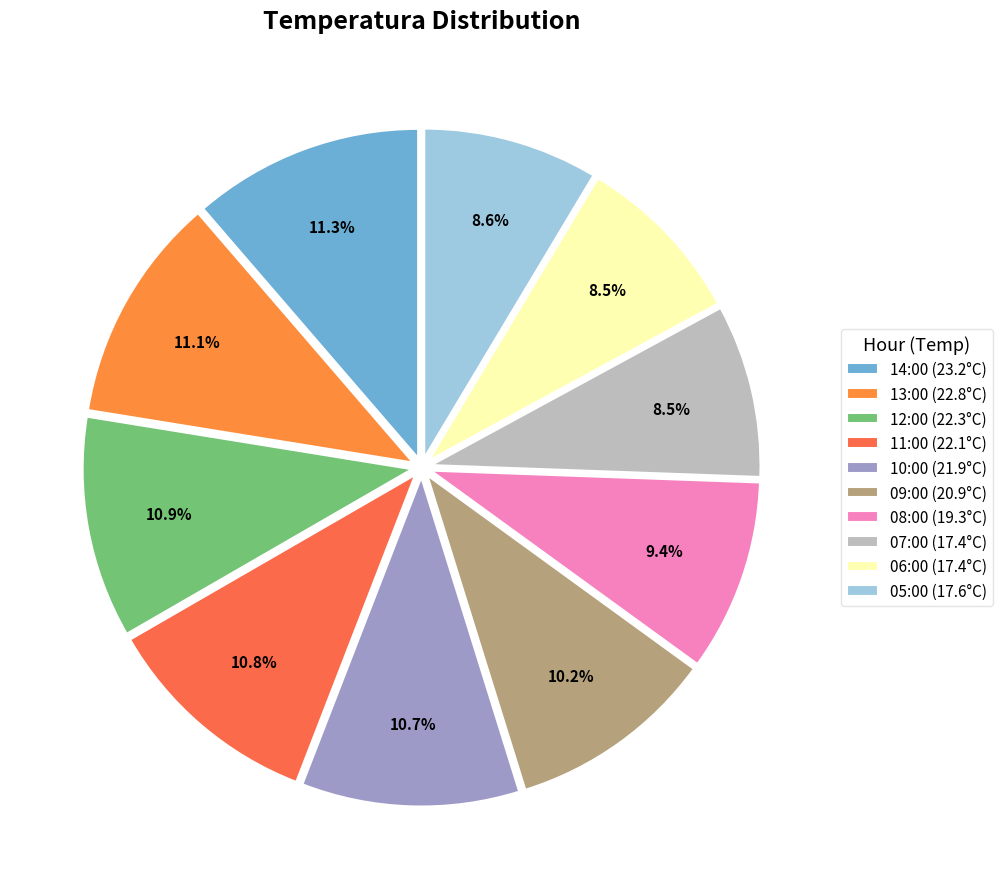

To the nearest percent, what is the average slice percentage?

10%